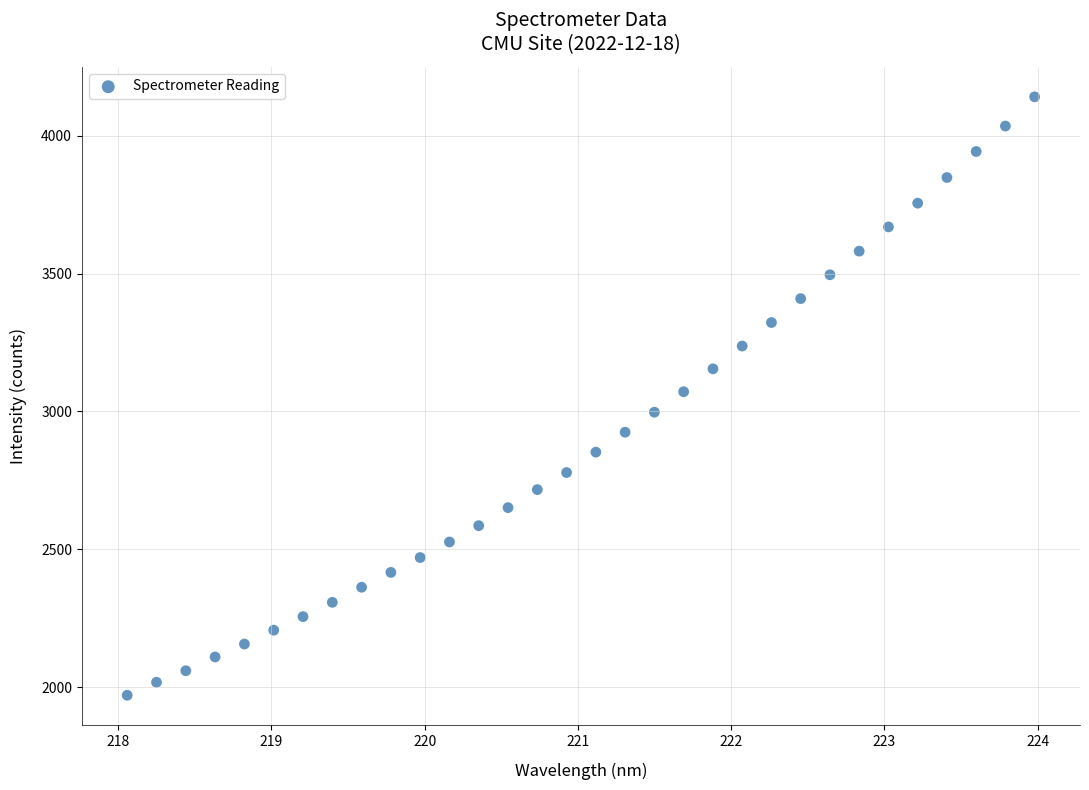

What is the range of Y values (max minus min)?

2170.0